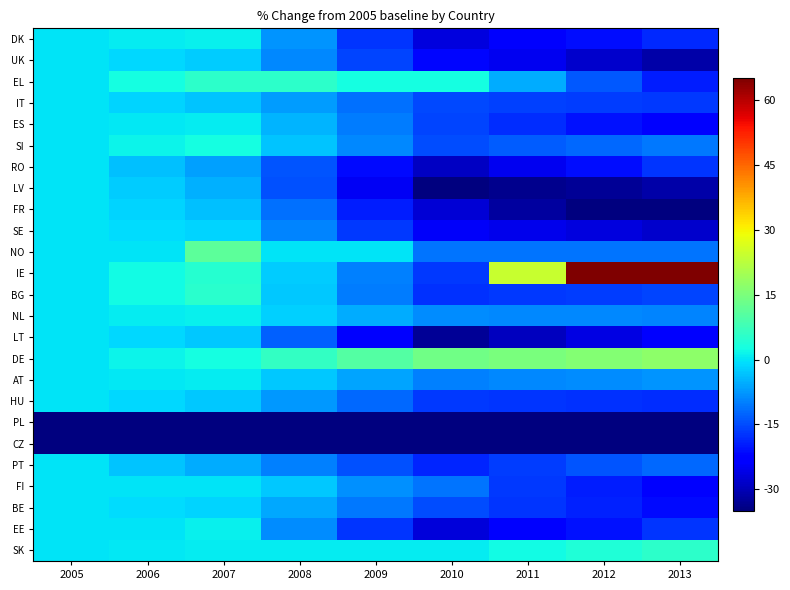

Which series has the widest spread of values?

IE